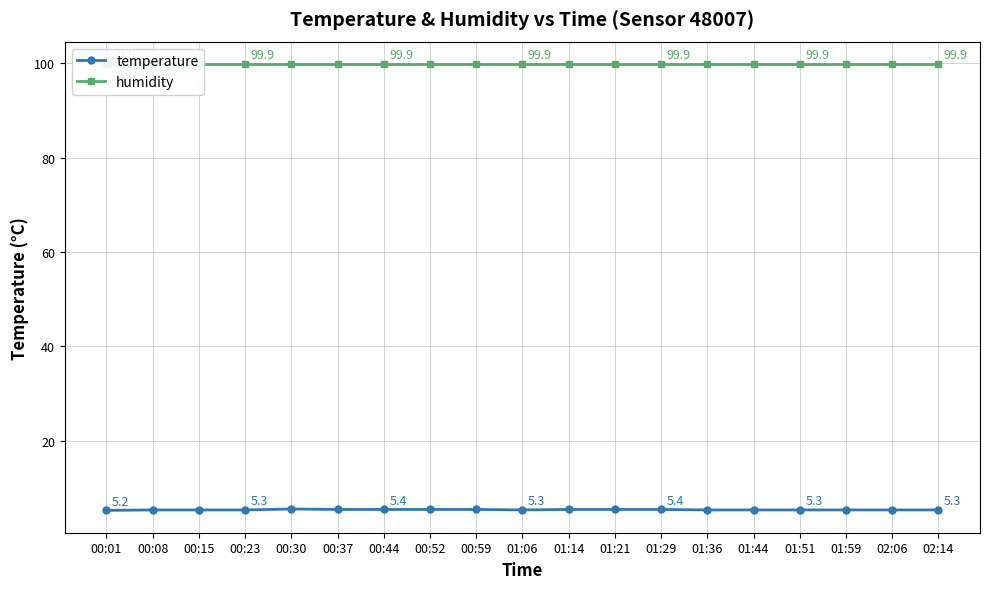

True or false: humidity and temperature intersect in this chart.

False